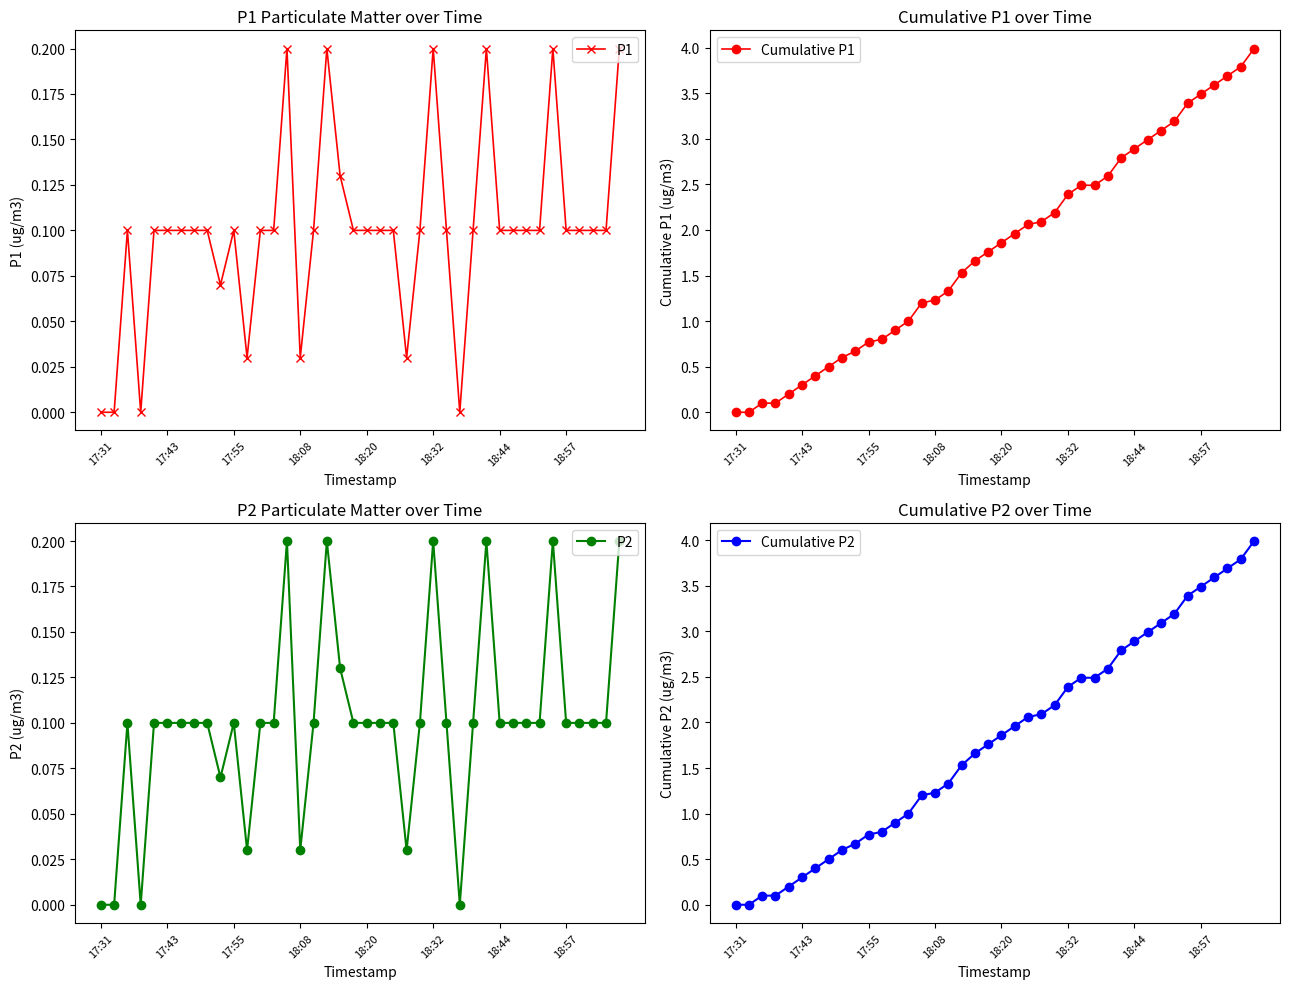

True or false: Cumulative P1 and P1 cross at least once.

False